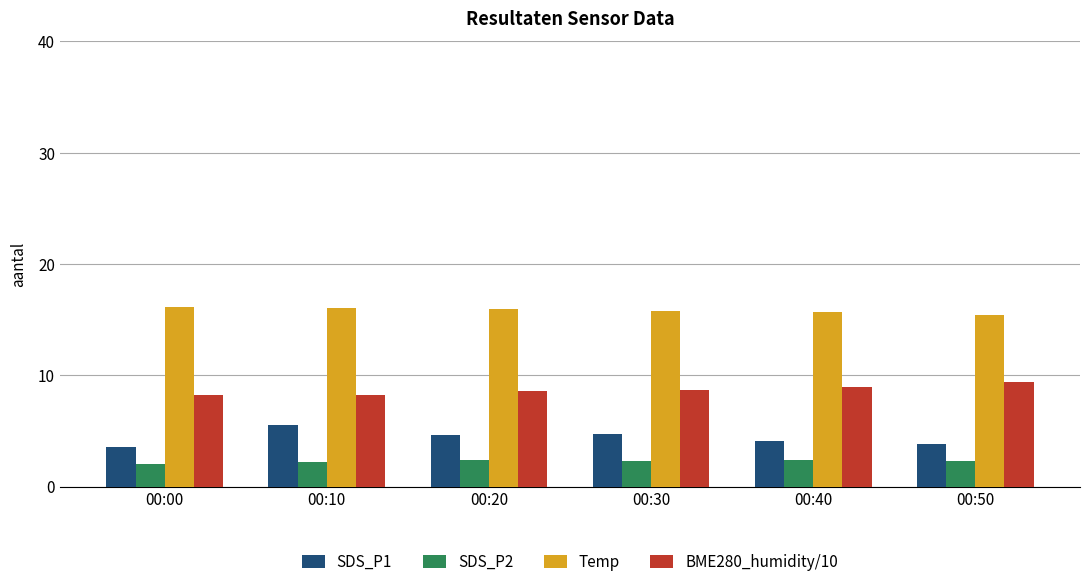

What is the value of the SDS_P2 bar at the 5th from the left?

2.4